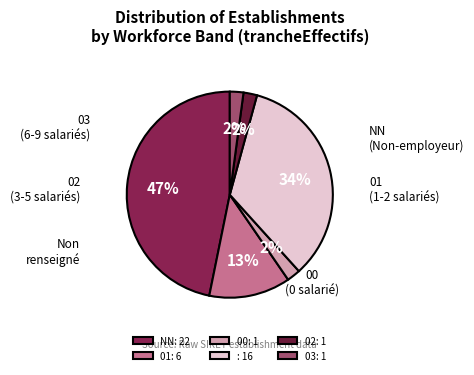

Does : 16 account for over 50% of the chart?

No